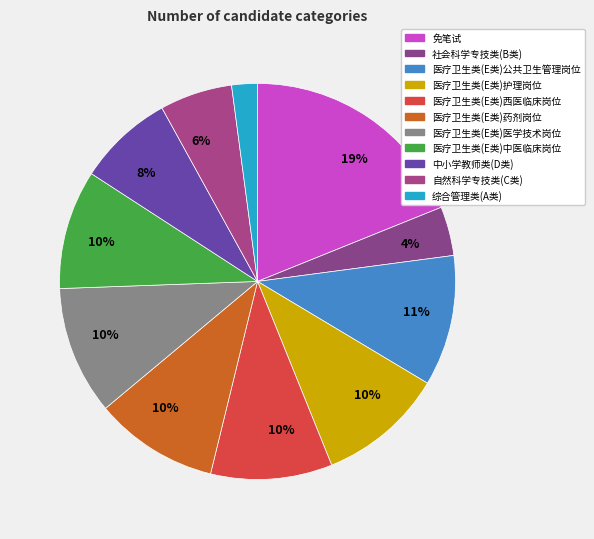

How many segments does this pie chart have?

11